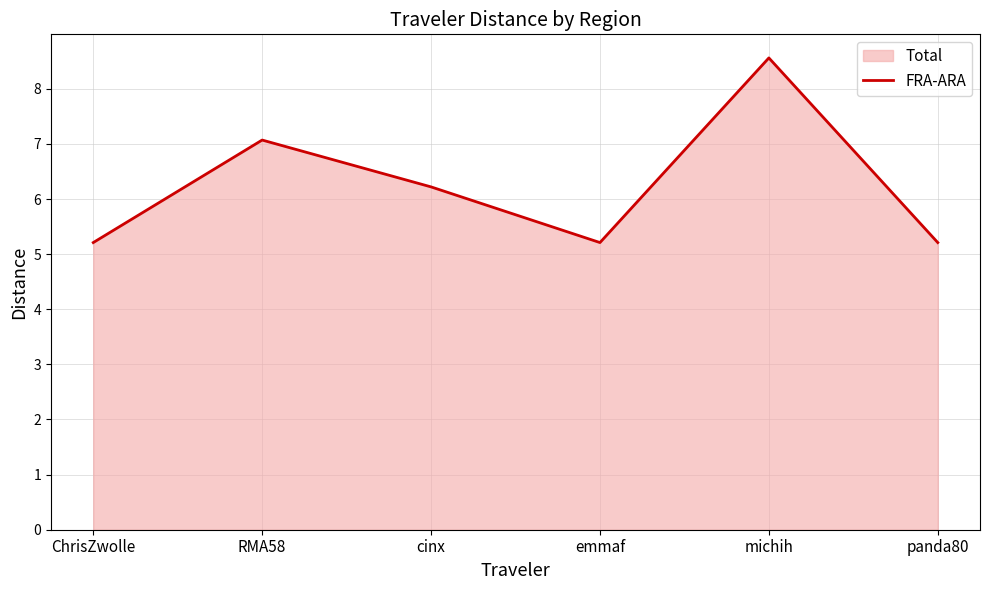

What is the approximate value at ChrisZwolle?

5.2